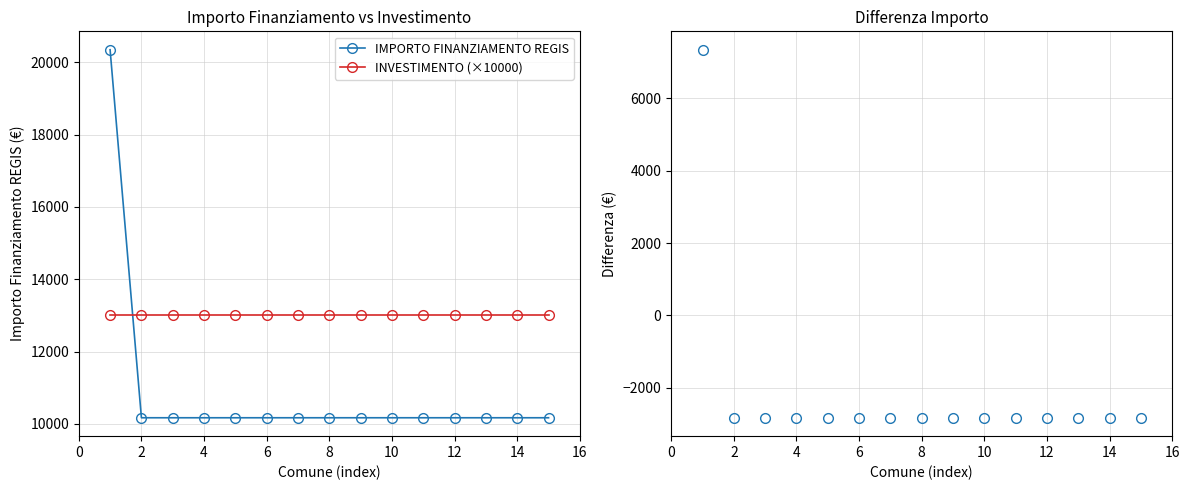

True or false: Differenza (Importo - Investimento×10000) and INVESTIMENTO (×10000) cross at least once.

False